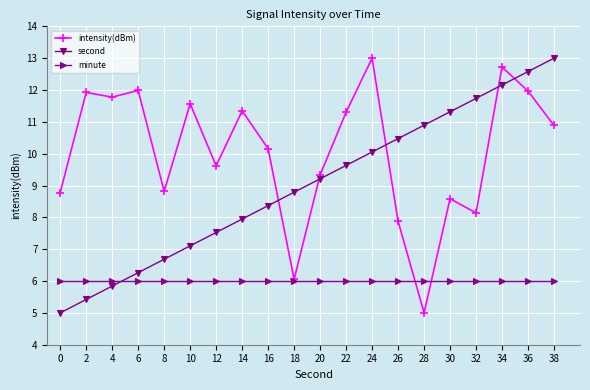

What is the highest value of the second series?

13.0